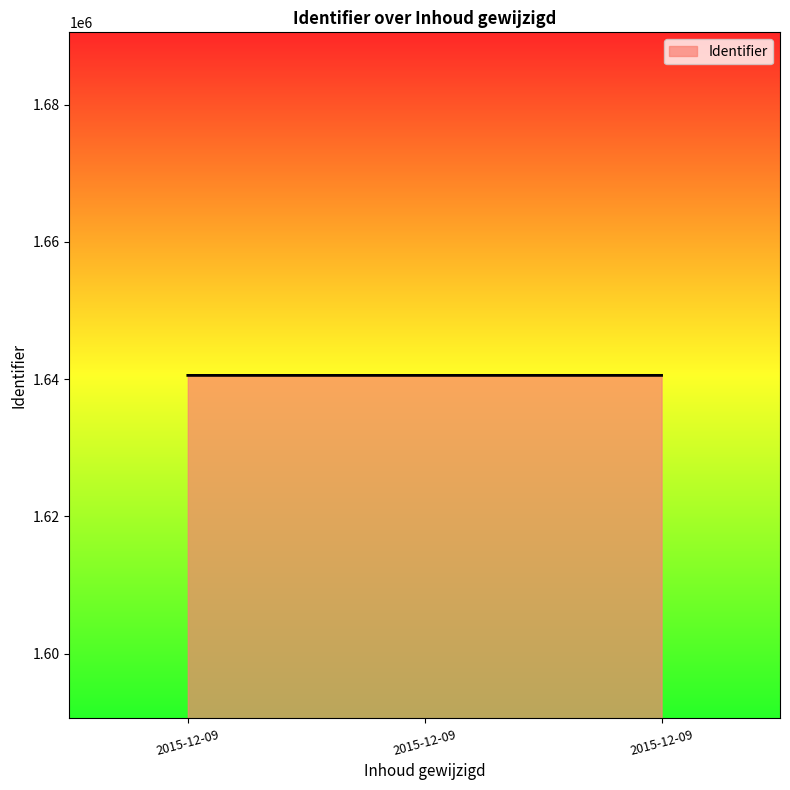

At which category does the chart reach its minimum across all series?

2015-12-09